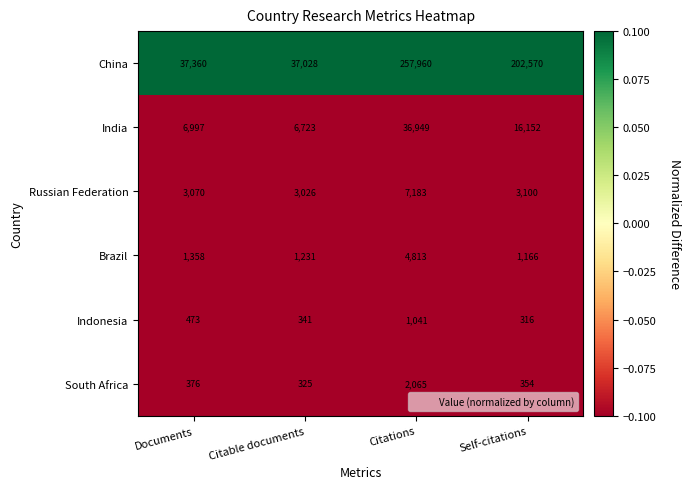

Which series has the largest total across all categories?

China